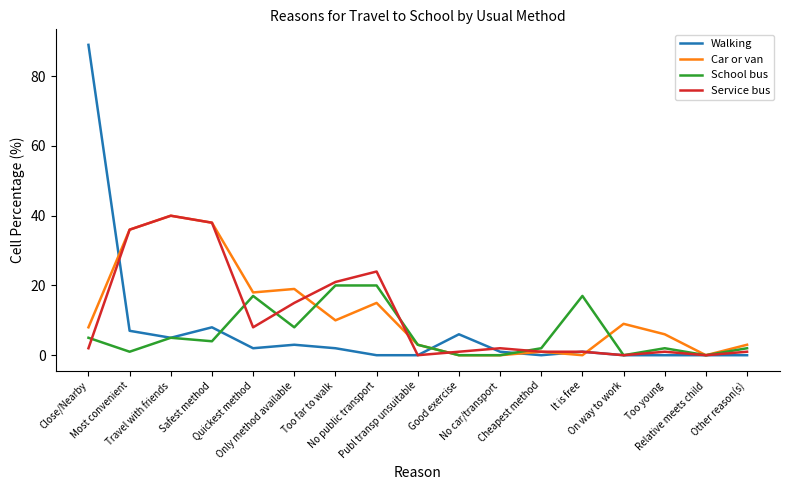

Reading right to left, list all the values displayed in this chart.

Walking: 0	0	0	0	1	0	1	6	0	0	2	3	2	8	5	7	89
Car or van: 3	0	6	9	0	1	0	0	3	15	10	19	18	38	40	36	8
School bus: 2	0	2	0	17	2	0	0	3	20	20	8	17	4	5	1	5
Service bus: 1	0	1	0	1	1	2	1	0	24	21	15	8	38	40	36	2